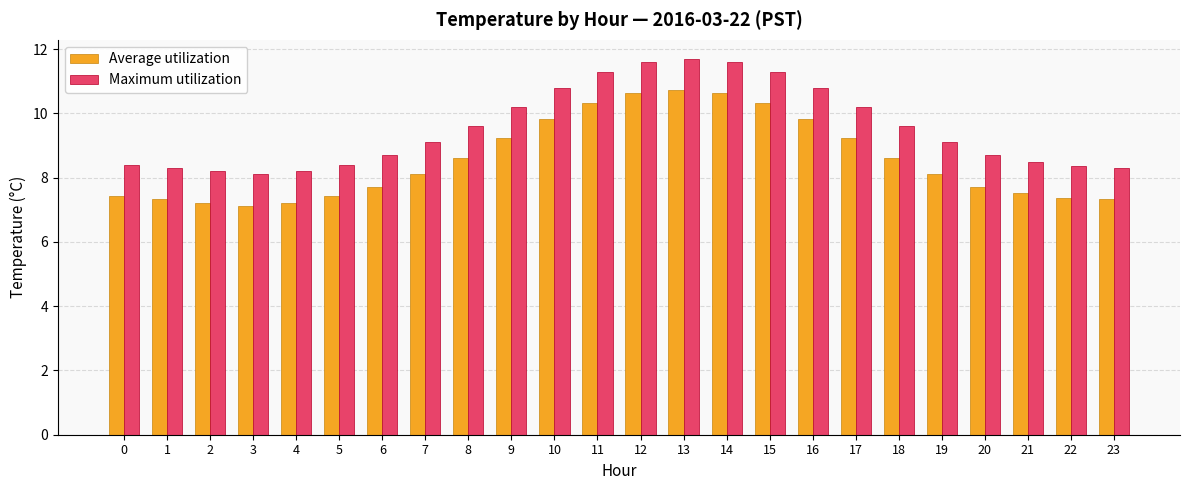

Rank the series by their maximum value, from lowest to highest.

Average utilization, Maximum utilization